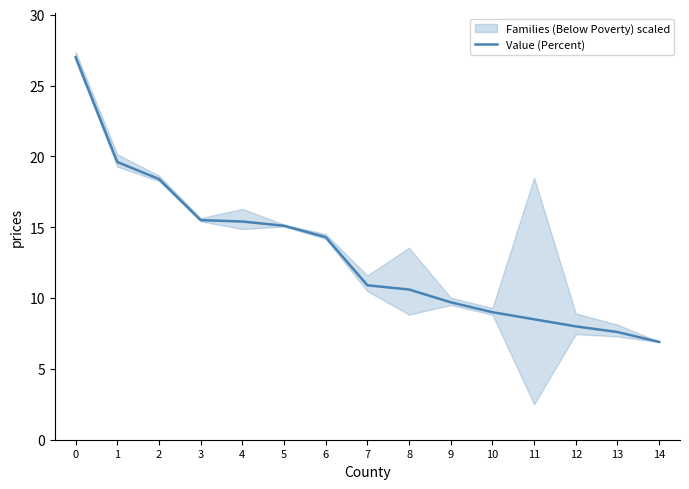

What is the difference between the values at 5 and 11?

6.6